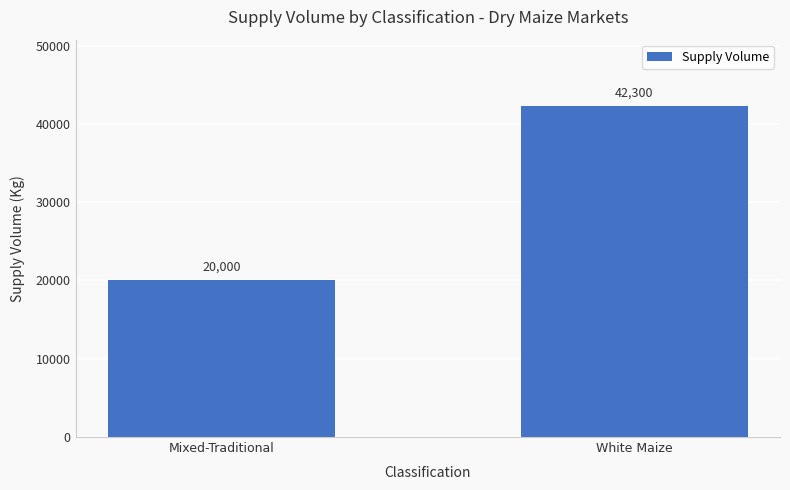

Reading right to left, list all the values displayed in this chart.

White Maize=42300	Mixed-Traditional=20000